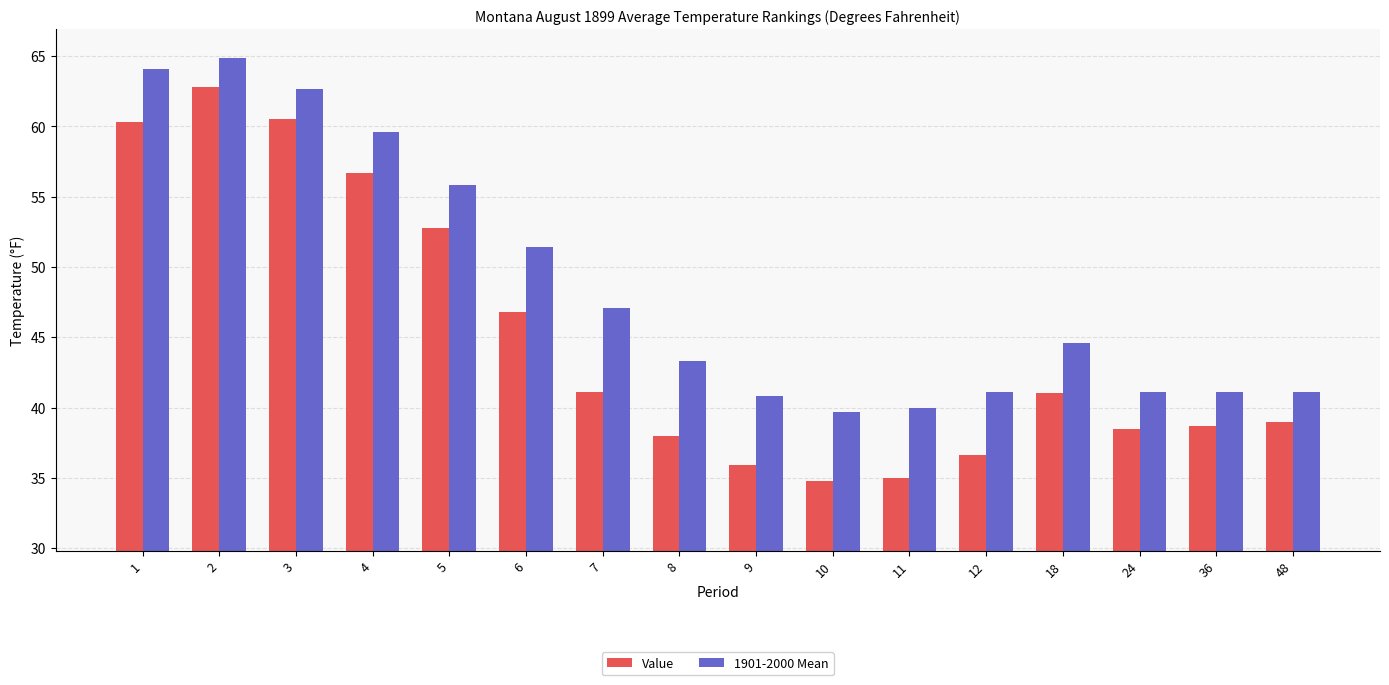

Is it true that Value equals 16.7 at 12?

False